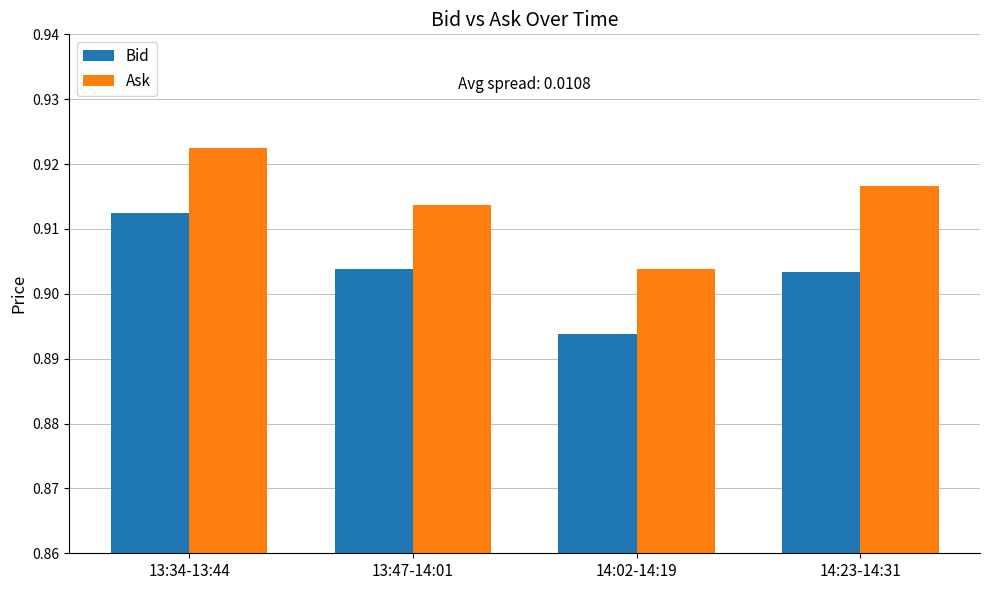

The value of Ask at 13:47-14:01 is 0.5. True or false?

False